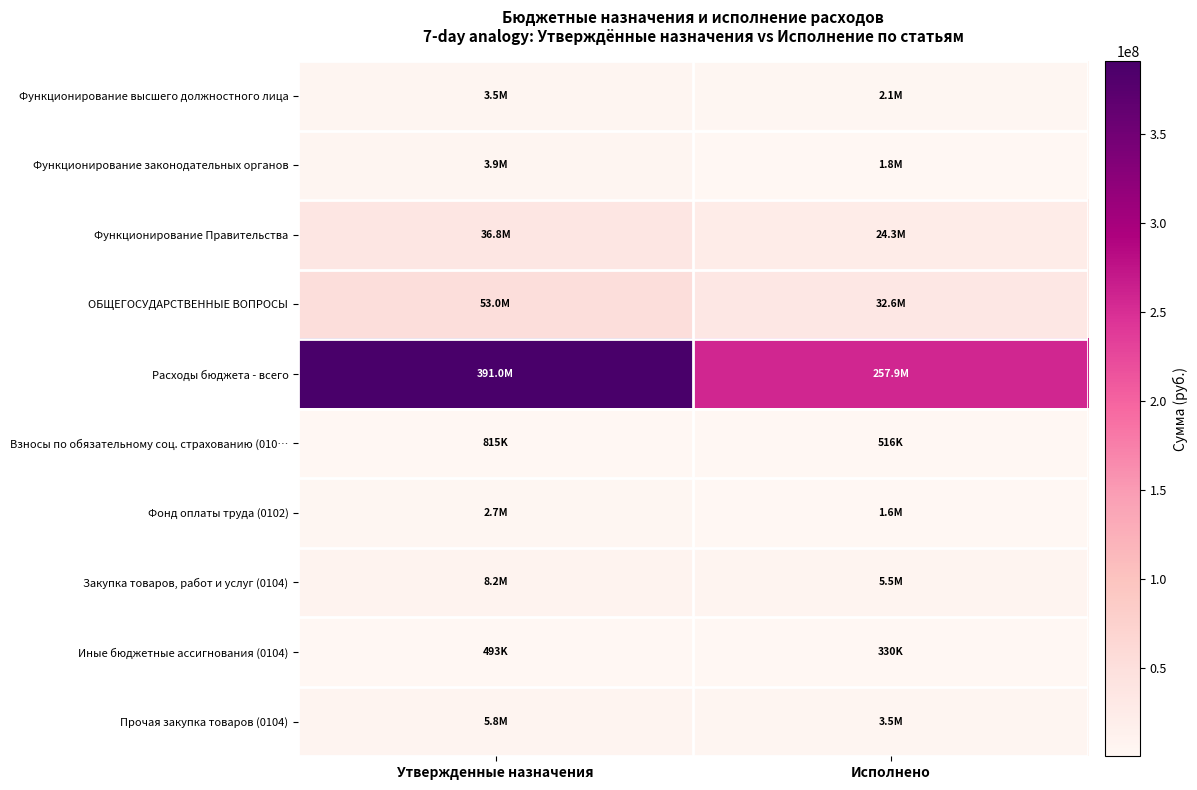

List the series in order of their peak value, highest first.

Расходы бюджета - всего, ОБЩЕГОСУДАРСТВЕННЫЕ ВОПРОСЫ, Функционирование Правительства, Закупка товаров, работ и услуг (0104), Прочая закупка товаров (0104), Функционирование законодательных органов, Функционирование высшего должностного лица, Фонд оплаты труда (0102), Взносы по обязательному соц. страхованию (010…, Иные бюджетные ассигнования (0104)